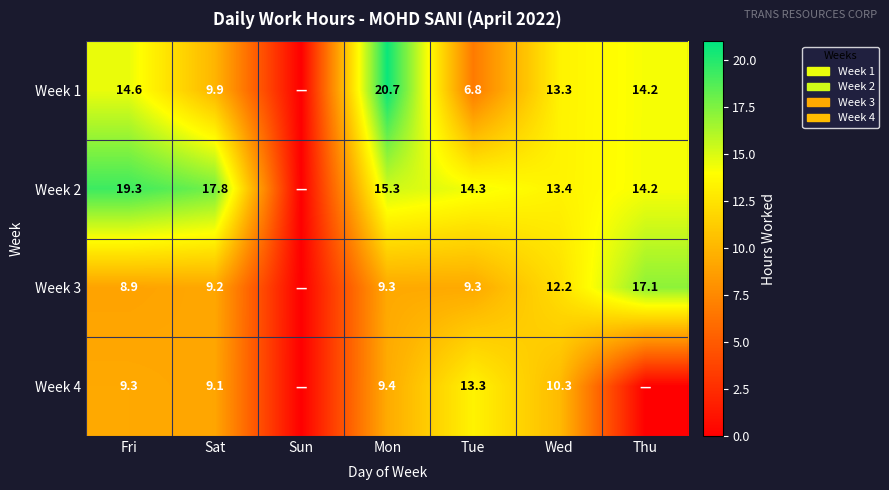

The value of Week 2 at Fri is 29.6. True or false?

False